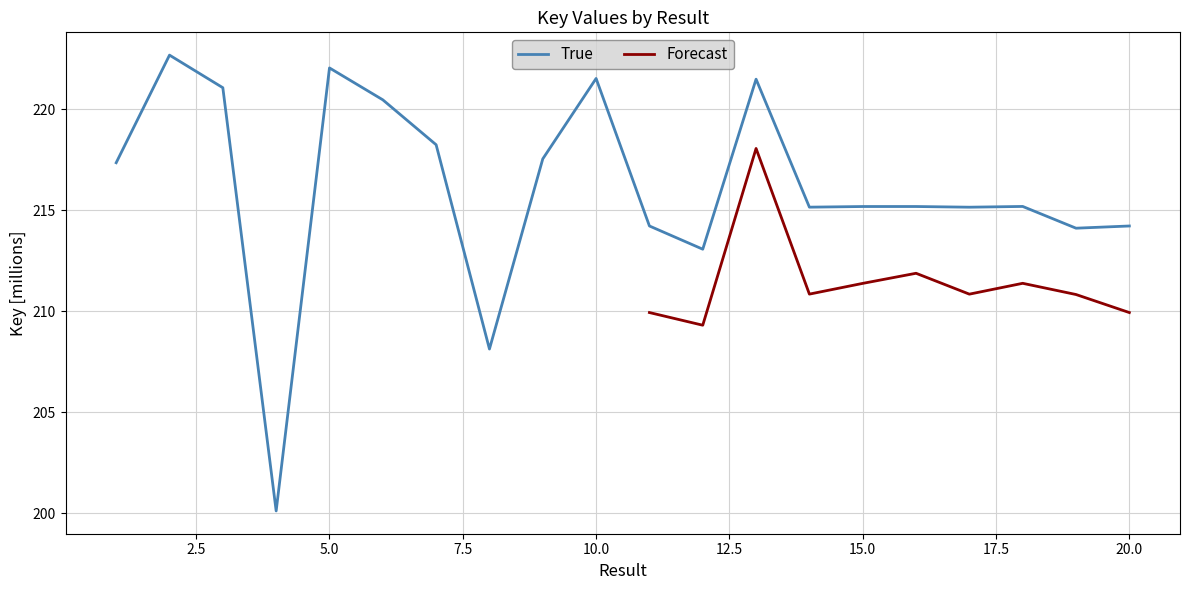

Is it true that the value at 14 is 215.2?

True